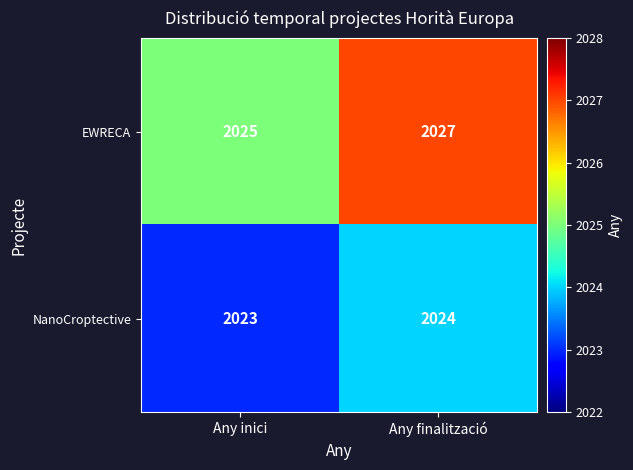

What is the approximate value of NanoCroptective at Any inici?

2023